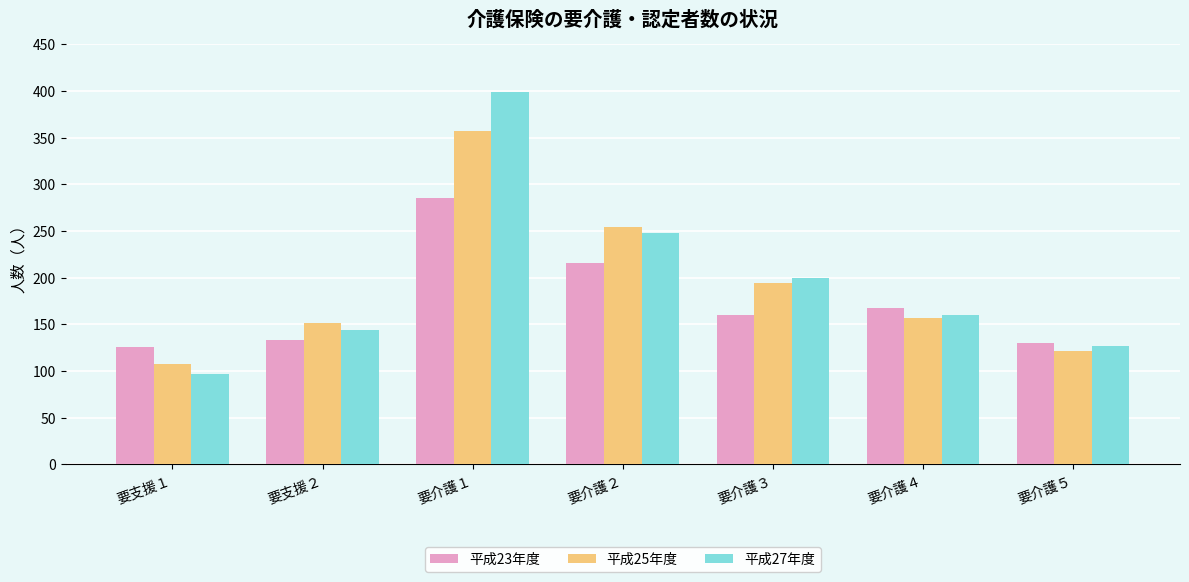

What is the minimum value for 平成25年度?

107